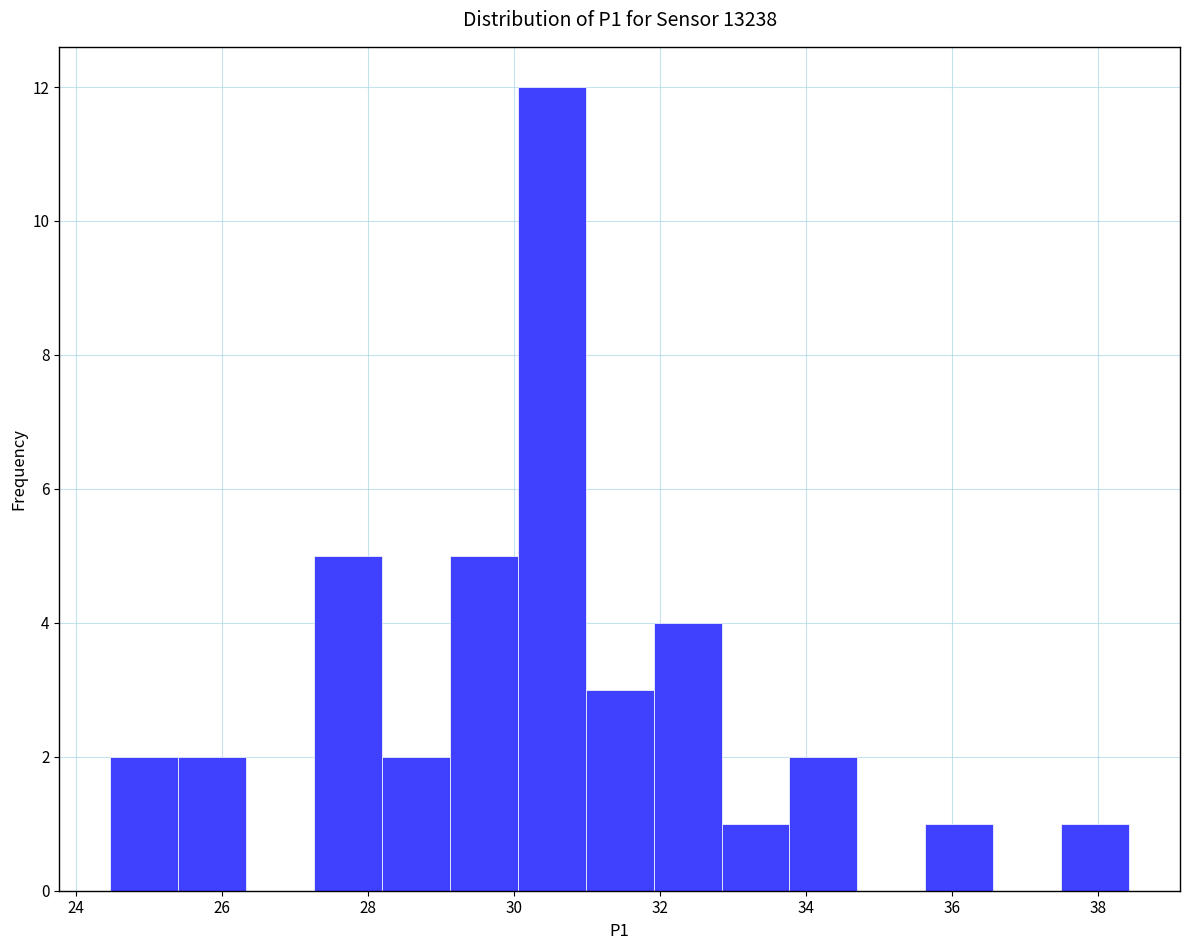

Reading left to right, transcribe this chart: for each bar, give the range it covers on the x-axis and its height. Neither the bar edges nor the heights are printed on the chart, so give them approximately, as read against the axes.

24.4 to 25.4: 2
25.4 to 26.4: 2
26.4 to 27.2: 0
27.2 to 28.2: 5
28.2 to 29.2: 2
29.2 to 30.0: 5
30.0 to 31.0: 12
31.0 to 32.0: 3
32.0 to 32.8: 4
32.8 to 33.8: 1
33.8 to 34.8: 2
34.8 to 35.6: 0
35.6 to 36.6: 1
36.6 to 37.4: 0
37.4 to 38.4: 1